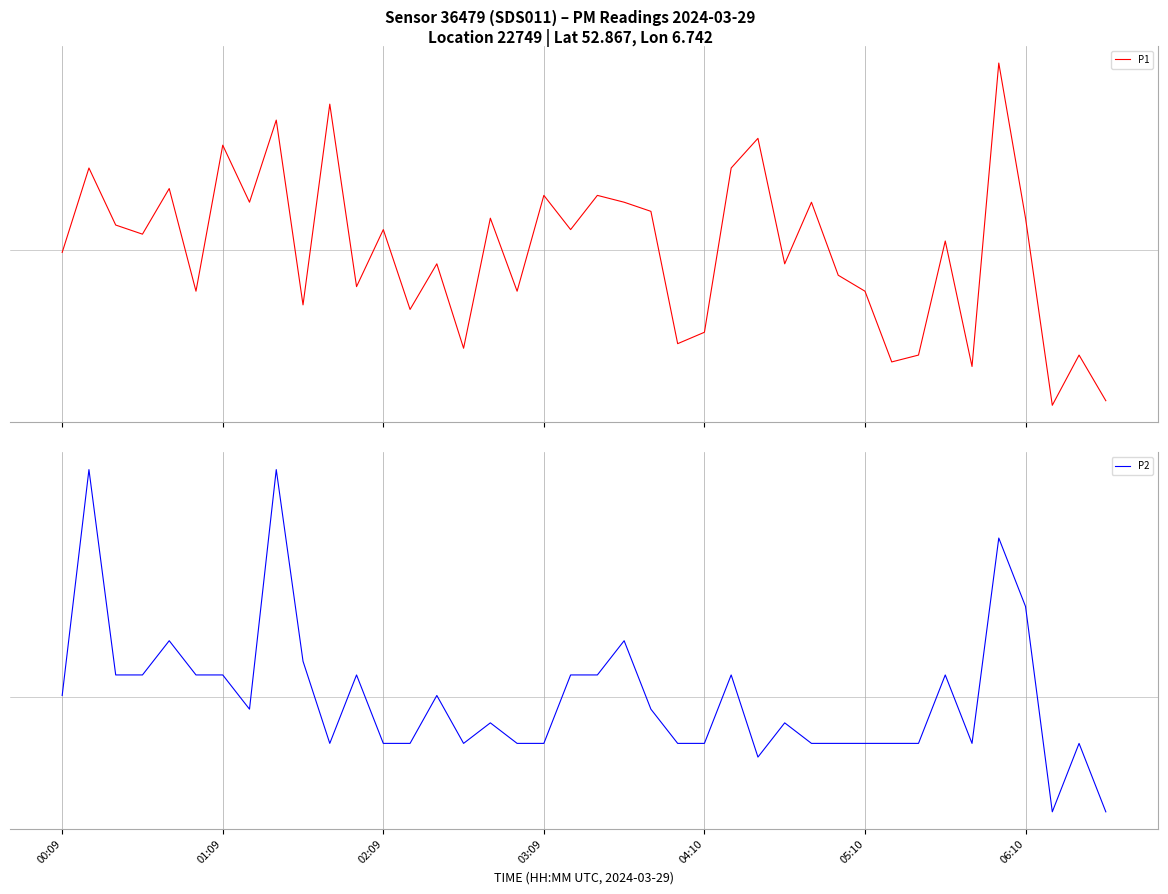

How many lines are shown in the chart?

2